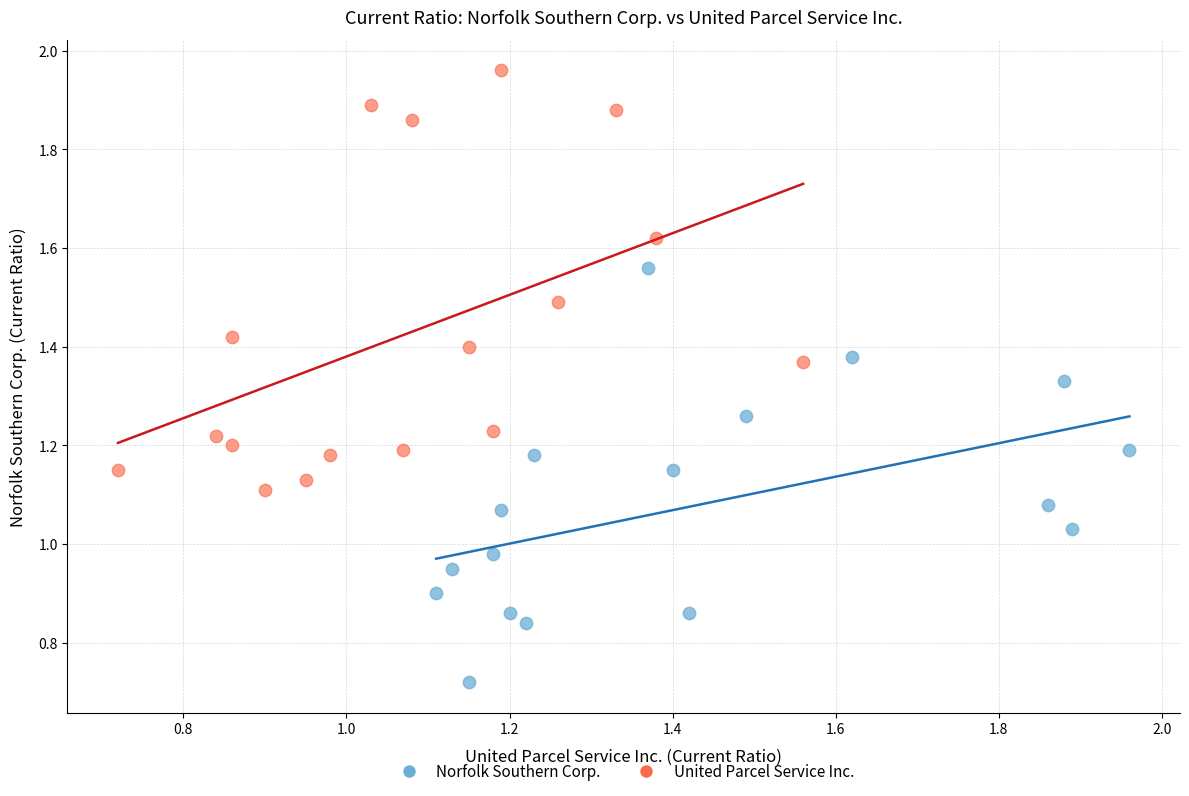

Which series contains the highest Y value?

United Parcel Service Inc.